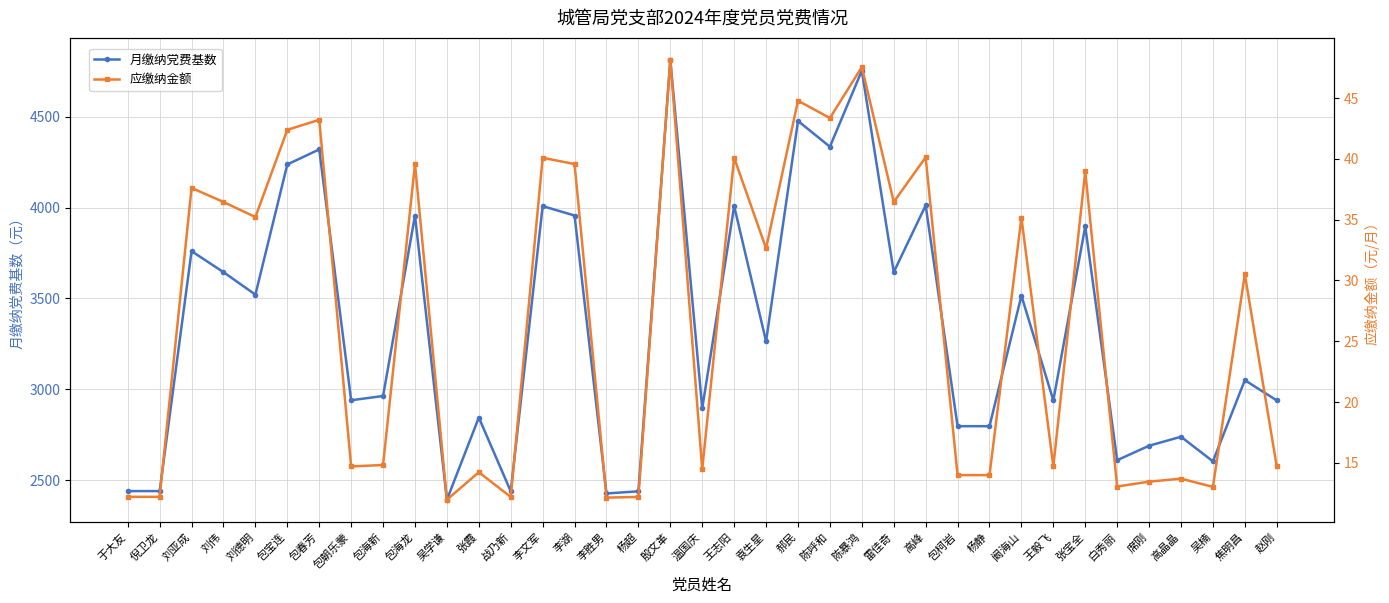

How many interior local valleys does the 应缴纳金额 series have?

12